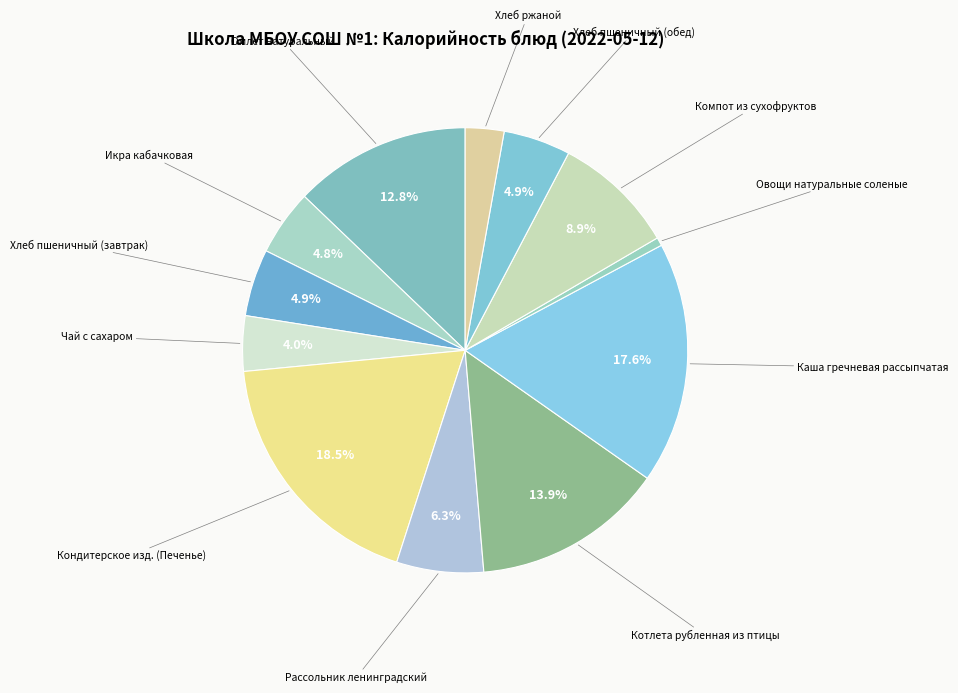

Which category has the smallest portion of the pie?

Овощи натуральные соленые